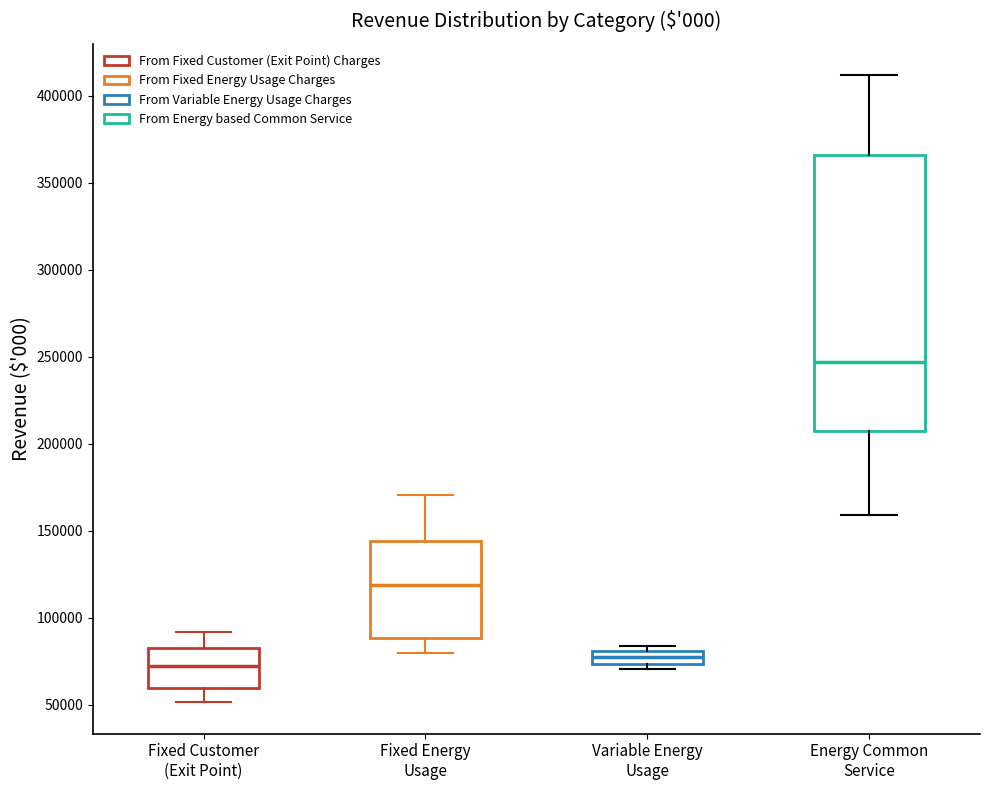

Which box is the tallest, from its lower edge to its upper edge?

Energy Common Service